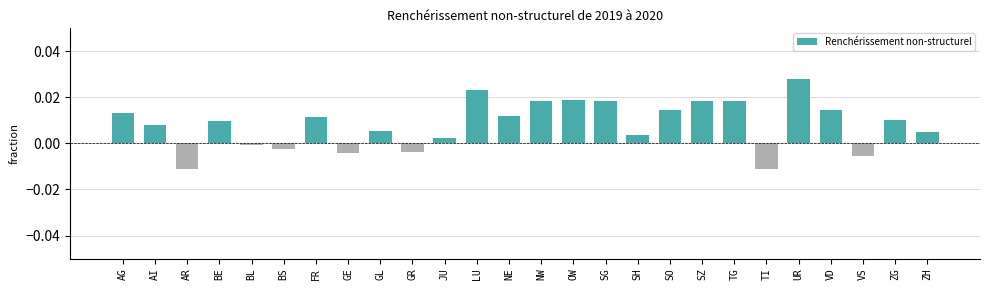

How many values exceed 0?

19